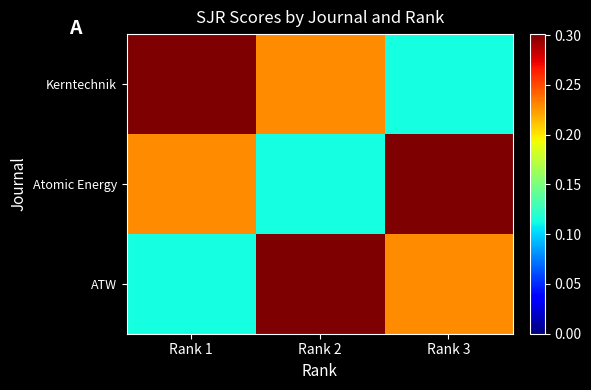

What is the smallest value displayed?

0.1